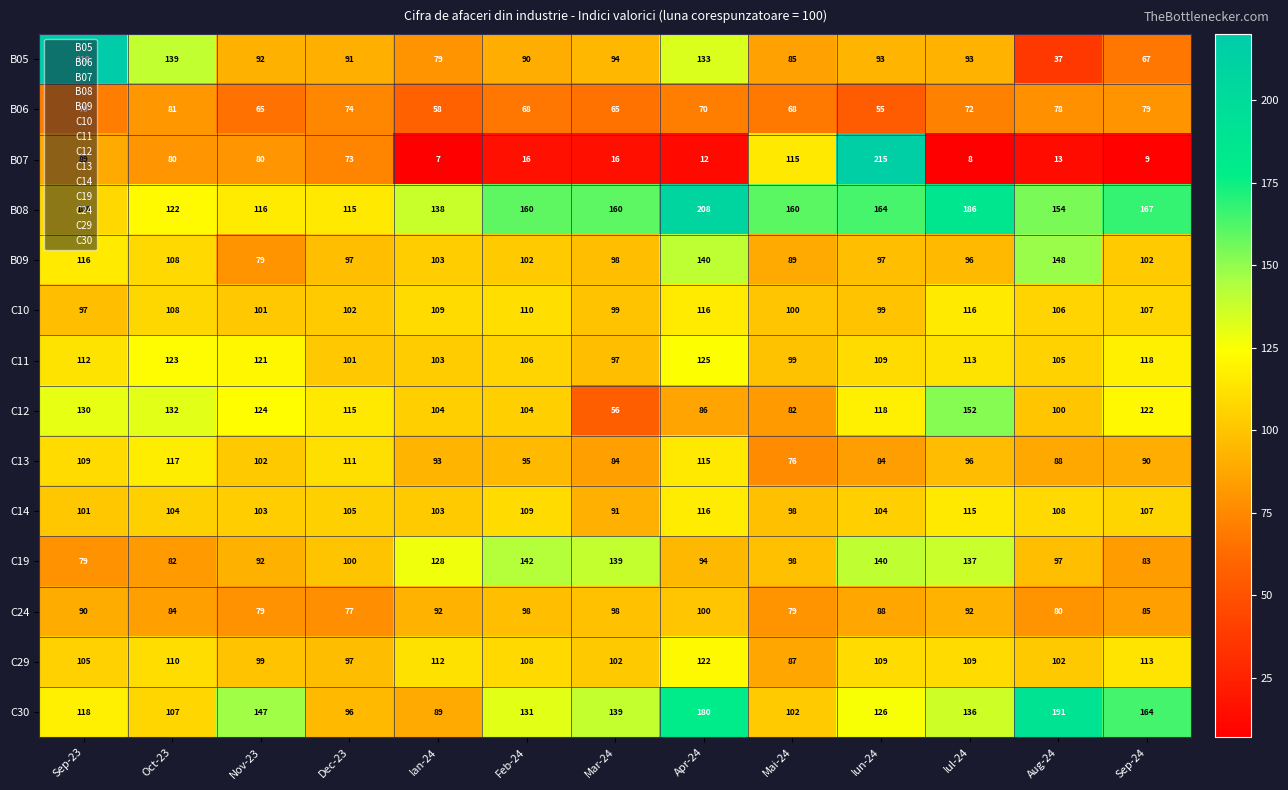

Rank the categories by C30 value from lowest to highest.

Ian-24, Dec-23, Mai-24, Oct-23, Sep-23, Iun-24, Feb-24, Iul-24, Mar-24, Nov-23, Sep-24, Apr-24, Aug-24